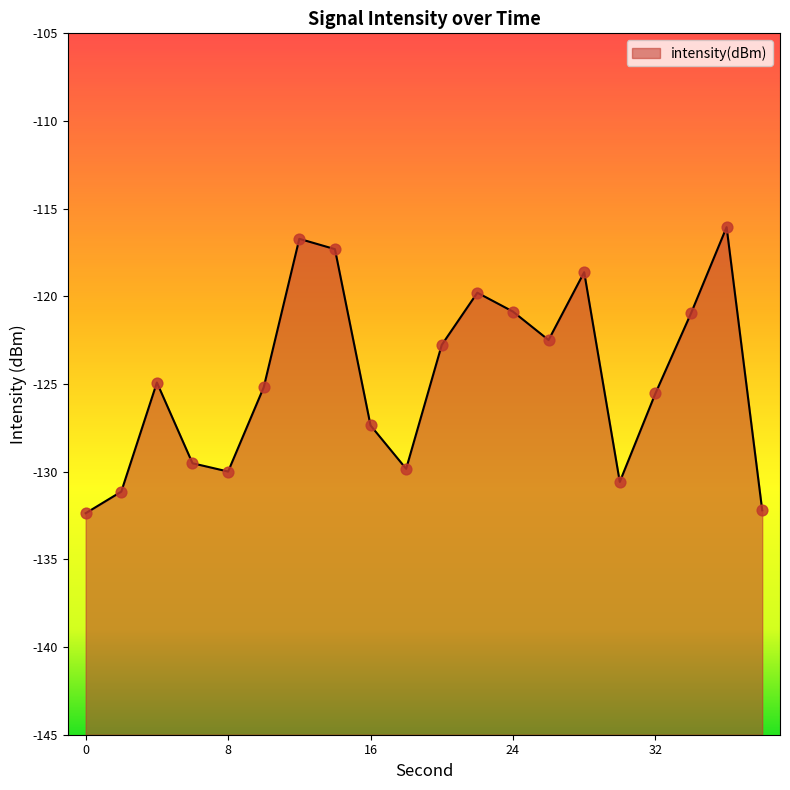

Which has a higher value, 4 or 36?

36